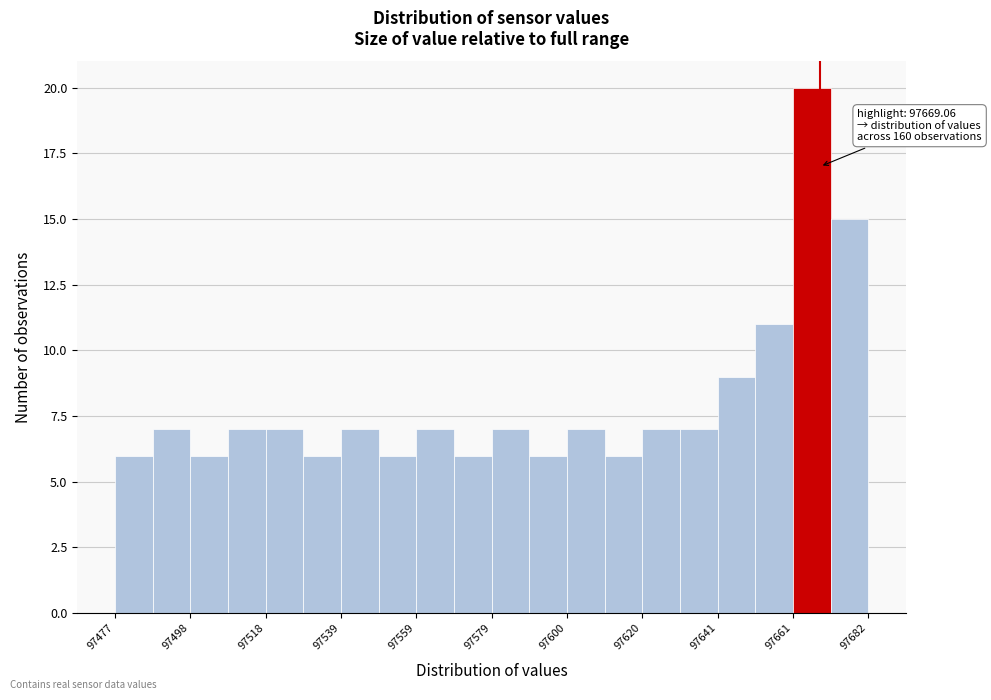

Around what value on the x-axis is the tallest bar? Give the approximate position of its centre, as read against the axis.

97665